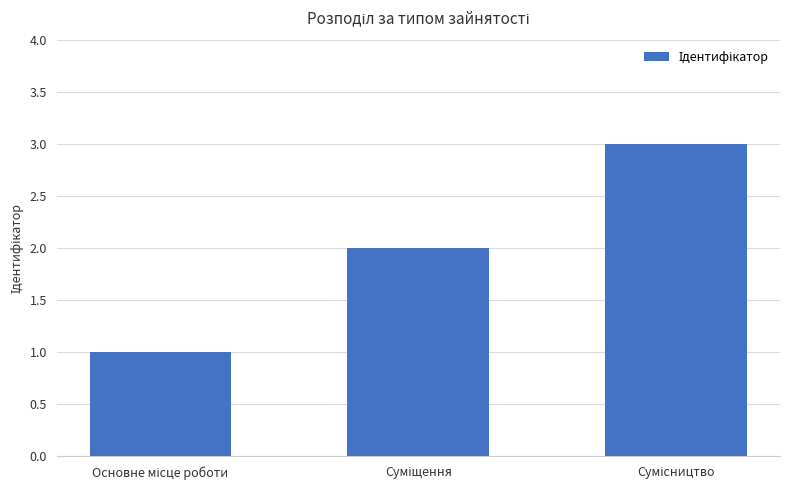

What is the greatest value displayed?

3